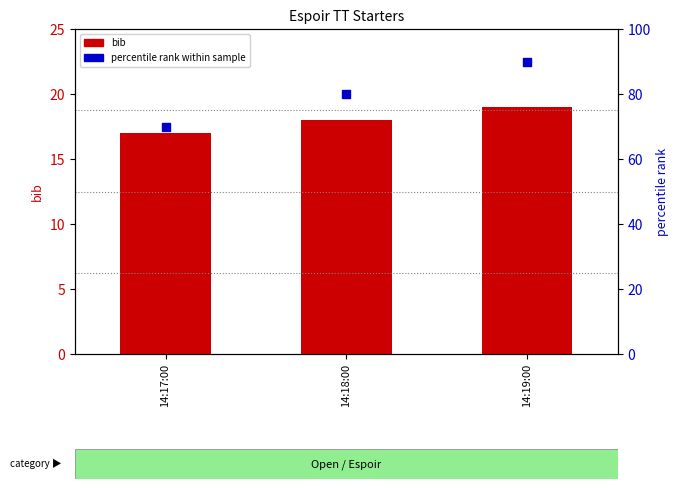

Which series has the largest total across all categories?

percentile rank